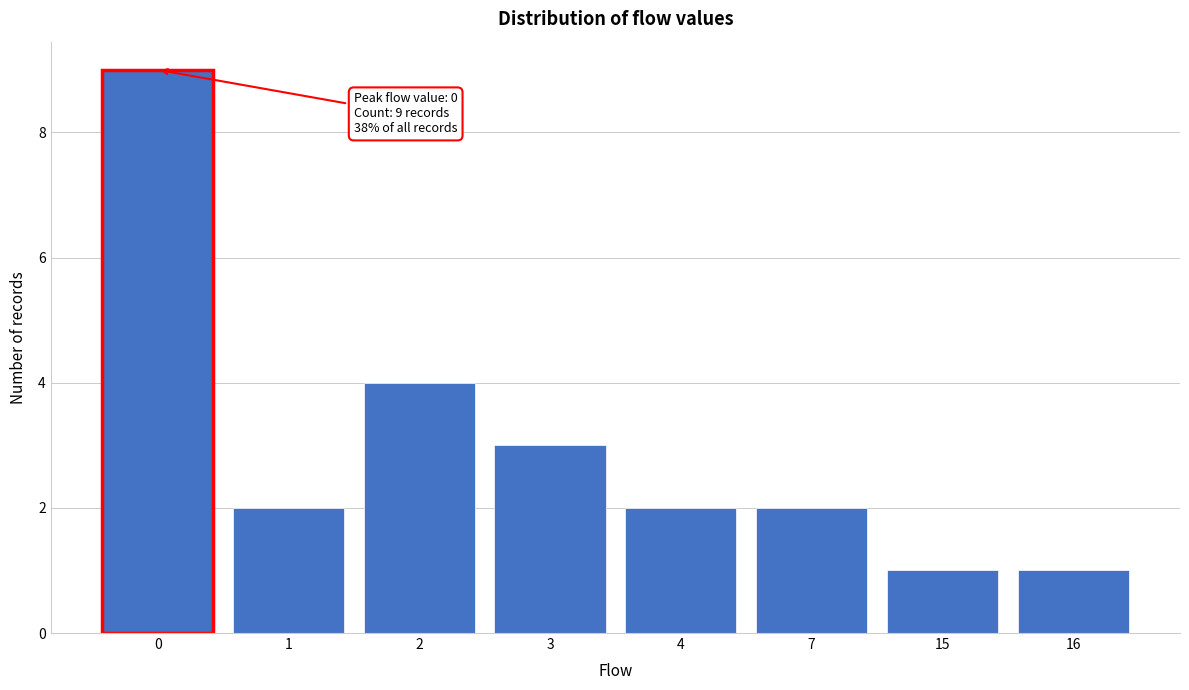

Reading left to right, extract all data points from this chart.

0=9	1=2	2=4	3=3	4=2	7=2	15=1	16=1